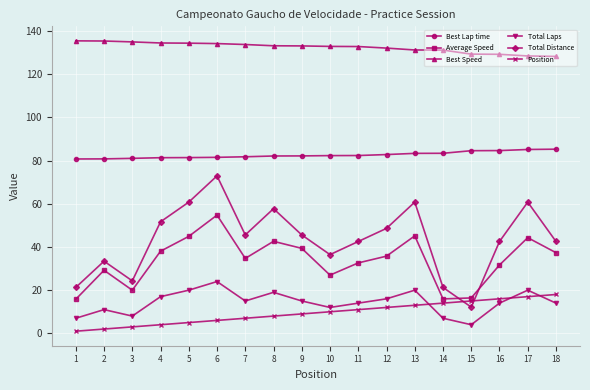

At which category is the sum across all series the highest?

6